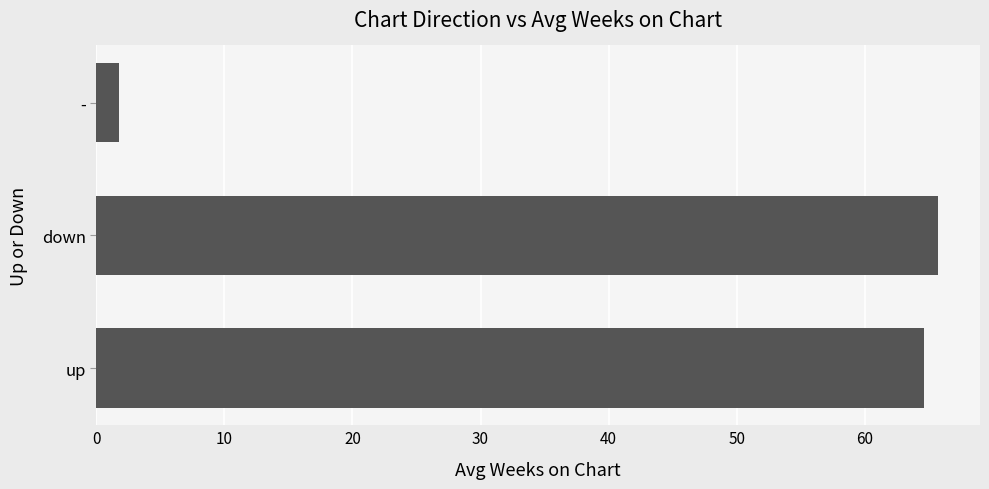

What is the minimum value shown in the chart?

1.8